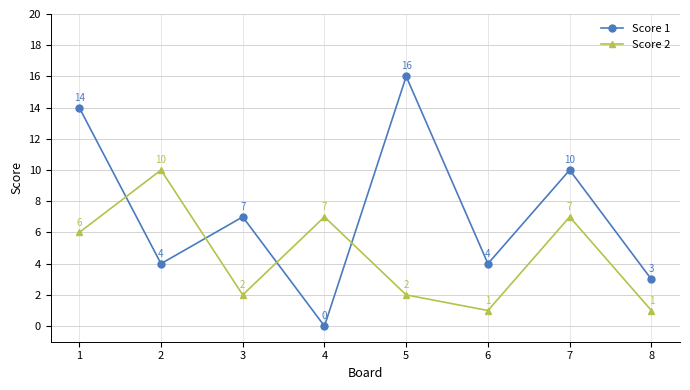

What is the lowest value of the Score 2 series?

1